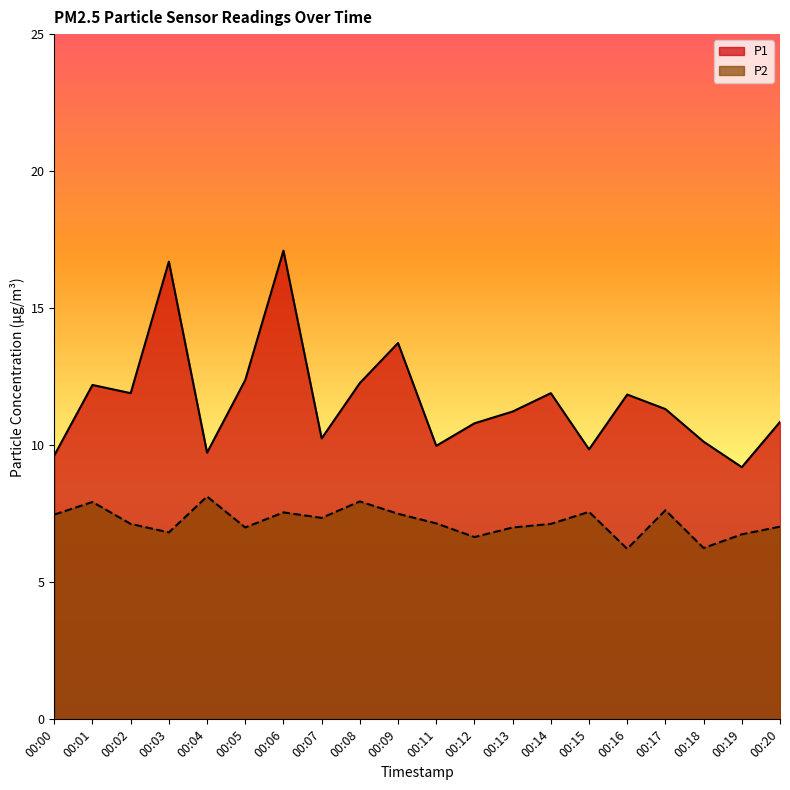

What is the highest value of the P2 series?

8.1